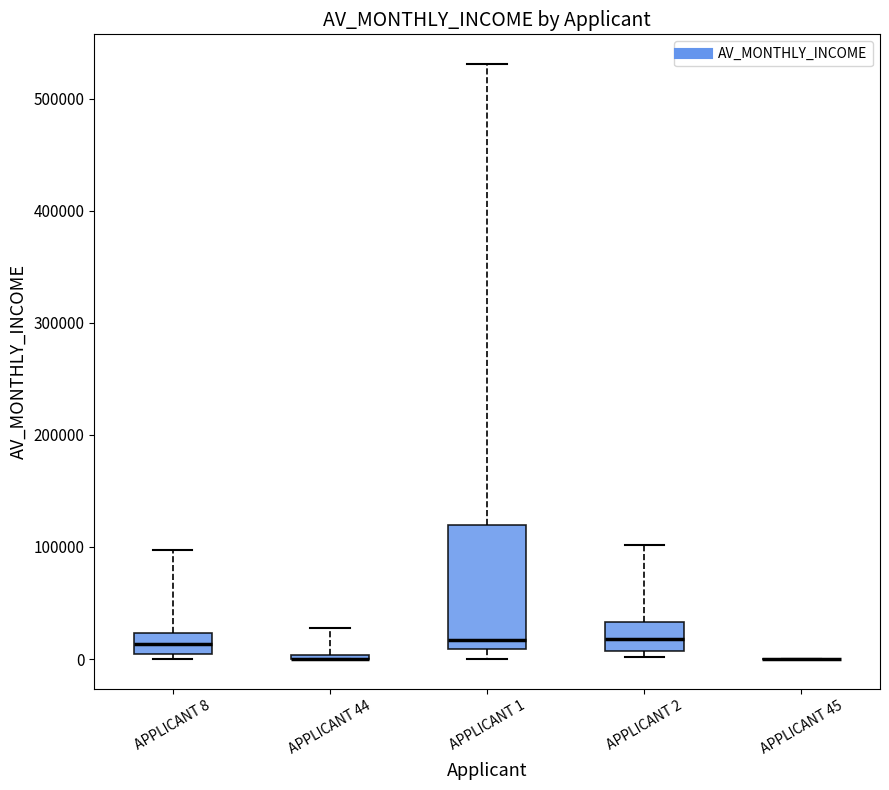

Reading left to right, read every box against the y-axis: the position of its median line, the range the box covers, and the ends of its whiskers. The values are not printed on the chart, so give them approximately, as read against the axis.

APPLICANT 8: median 10000, box 0 to 20000, whiskers 0 (just below the box's lower edge) to 100000
APPLICANT 44: box collapsed to a line at 0, whiskers 0 to 30000
APPLICANT 1: median 20000, box 10000 to 120000, whiskers 0 to 530000
APPLICANT 2: median 20000, box 10000 to 30000, whiskers 0 to 100000
APPLICANT 45: box collapsed to a line at 0, whiskers 0 to 0